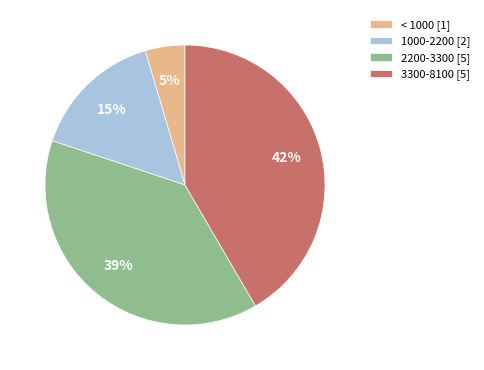

Which category has the biggest portion of the pie?

3300-8100 [5]